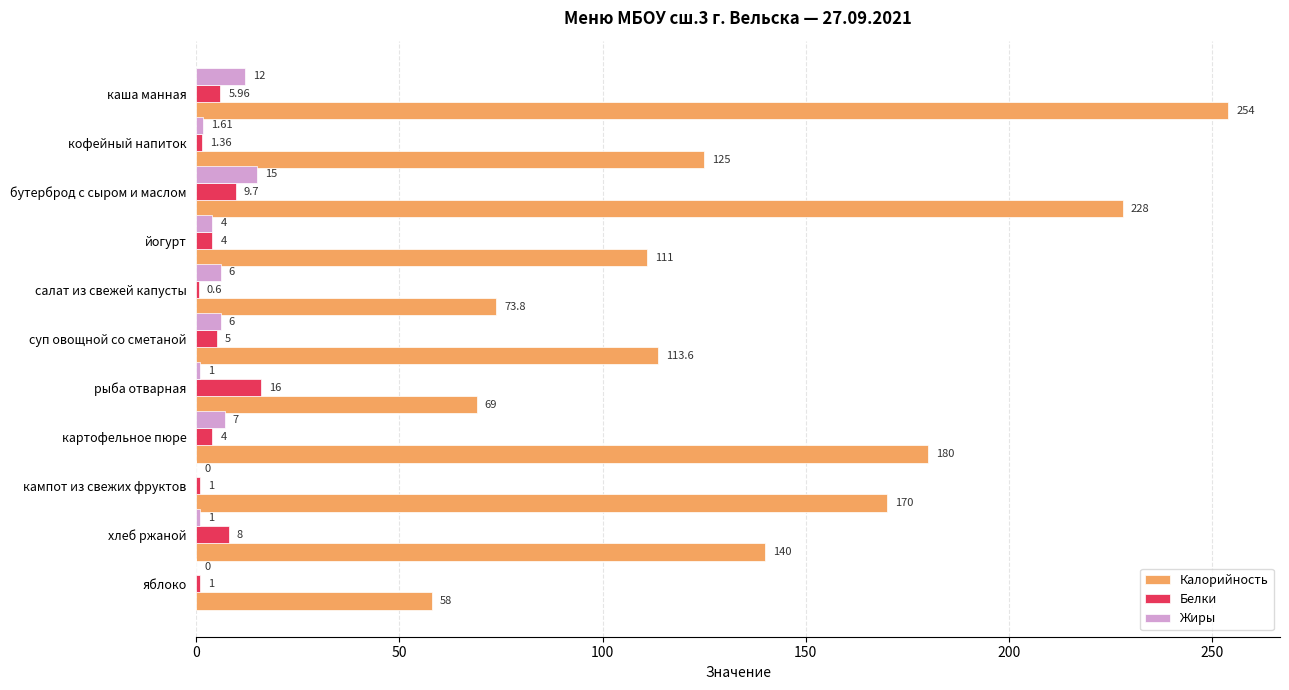

Between салат из свежей капусты and картофельное пюре, which series saw the biggest shift?

Калорийность